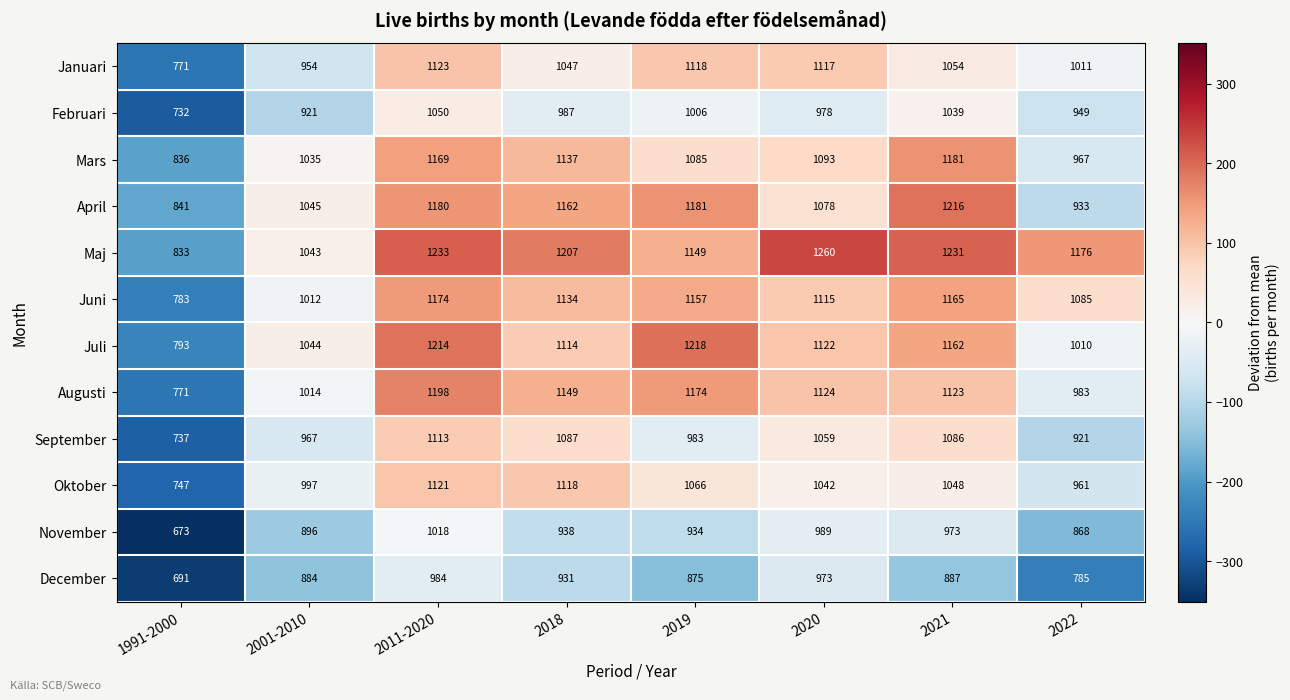

What is the average value of the November series?

911